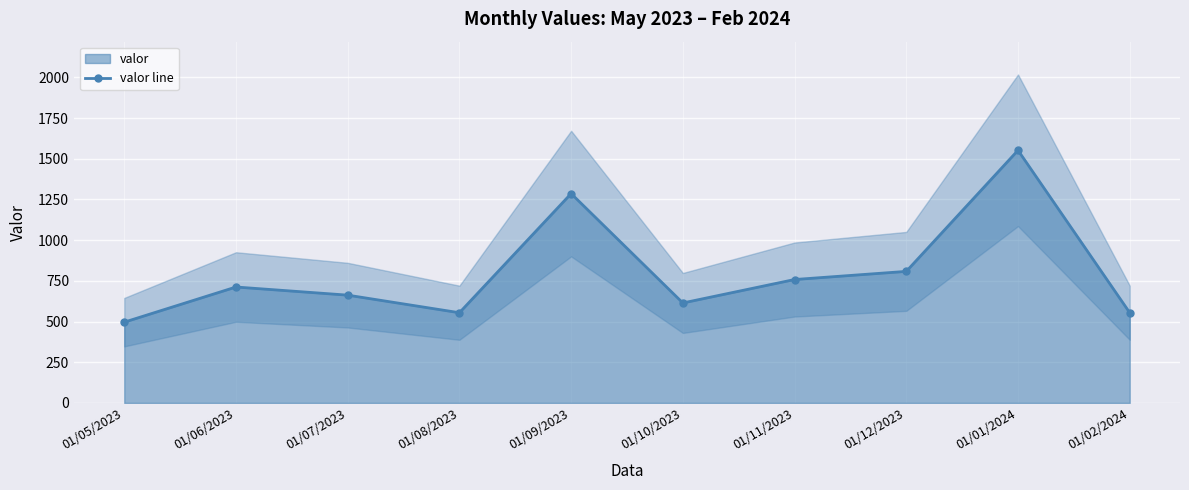

How many lines are shown in the chart?

1